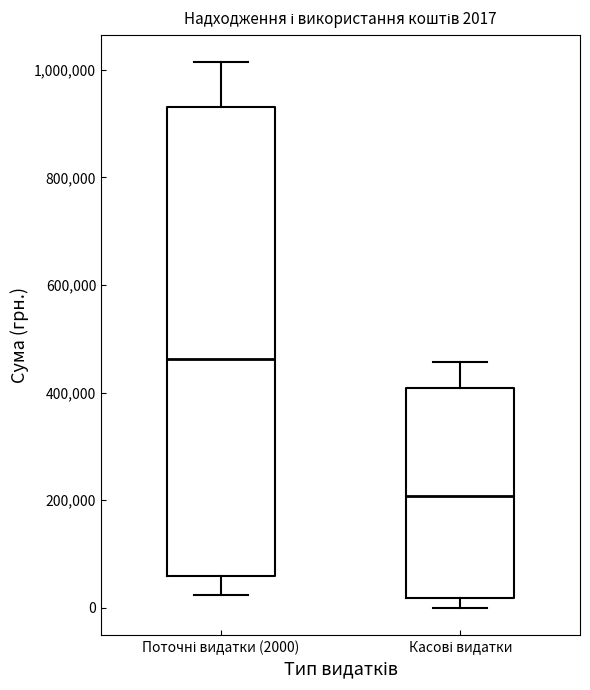

Which box has the highest median line?

Поточні видатки (2000)